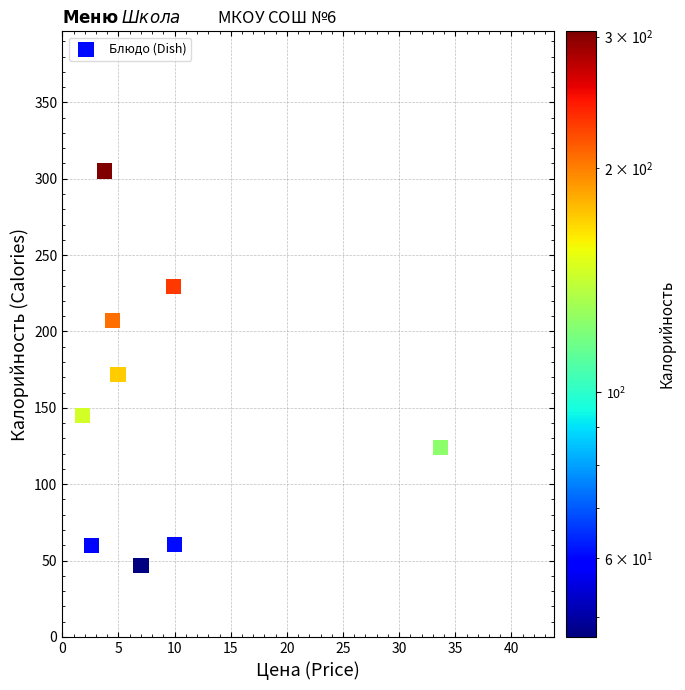

What Y value in the scatter plot is closest to 176?

172.0